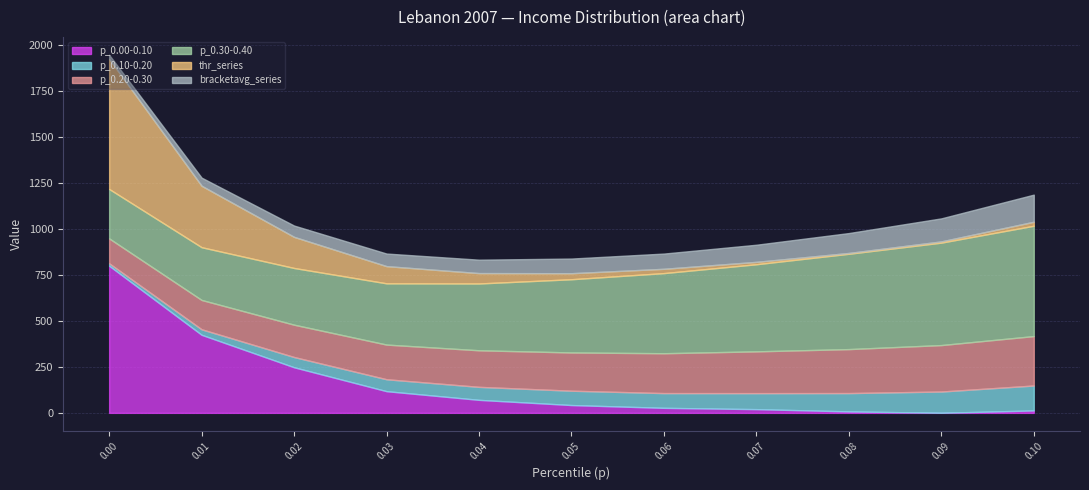

What are all the series names shown in the legend?

p_0.00-0.10, p_0.10-0.20, p_0.20-0.30, p_0.30-0.40, thr_series, bracketavg_series